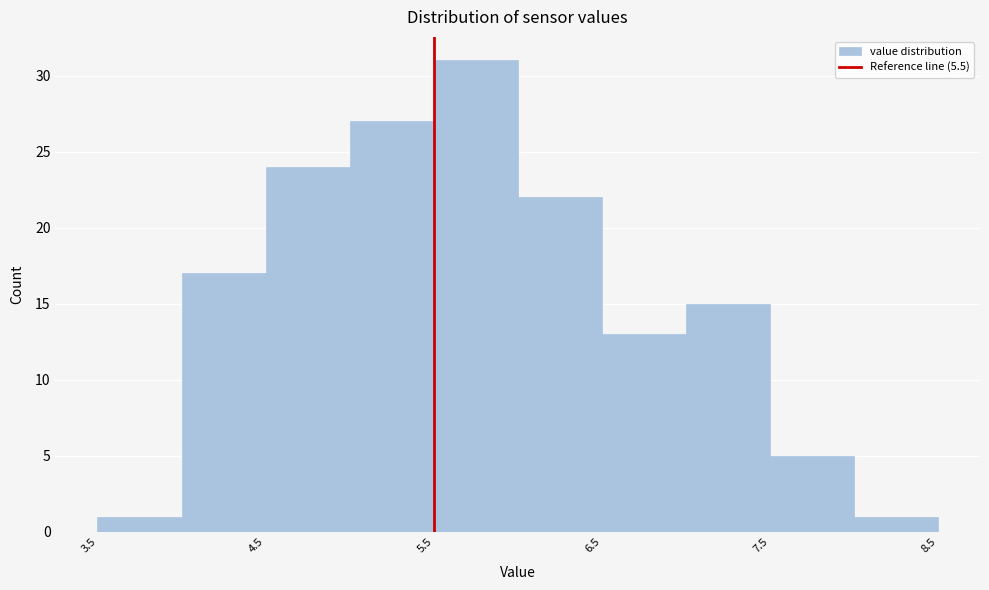

Reading left to right, list every bar in this chart as the range it spans on the x-axis followed by its height. The values are not printed on the chart, so give them approximately, as read against the axis.

3.5 to 4.0: 1
4.0 to 4.5: 17
4.5 to 5.0: 24
5.0 to 5.5: 27
5.5 to 6.0: 31
6.0 to 6.5: 22
6.5 to 7.0: 13
7.0 to 7.5: 15
7.5 to 8.0: 5
8.0 to 8.5: 1